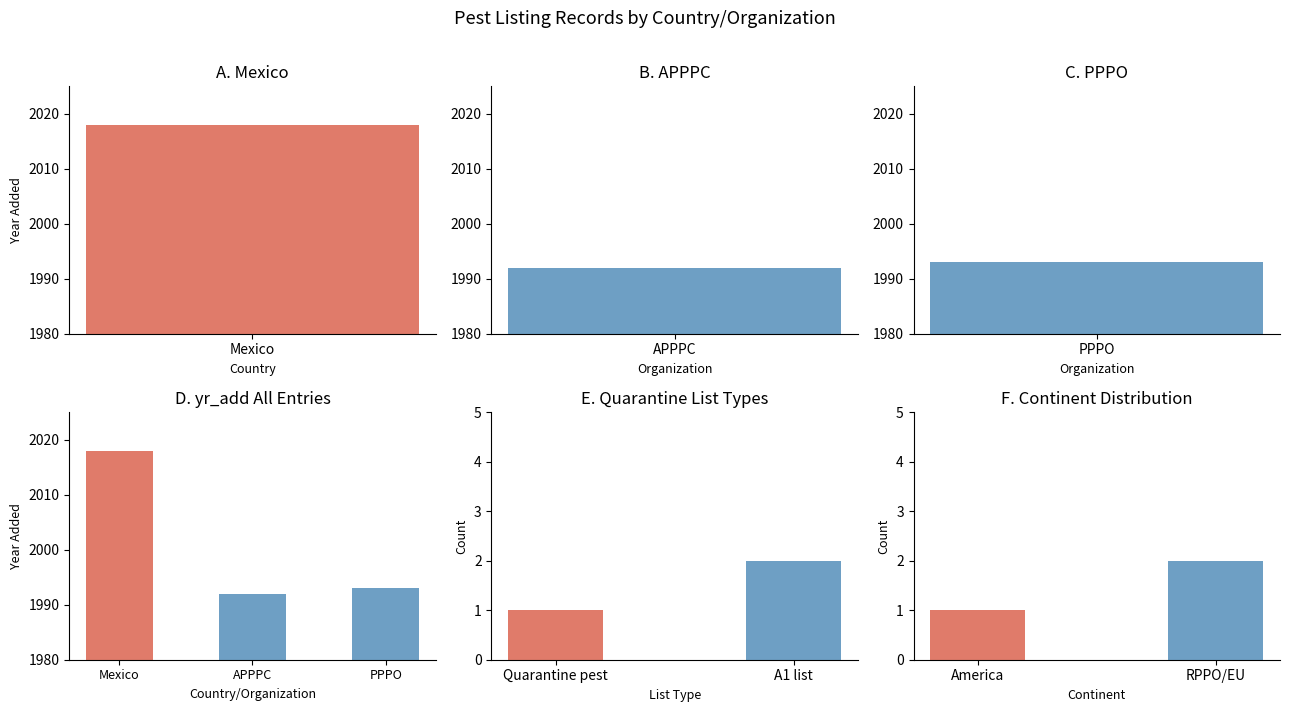

Where does the data first go above 1993?

Mexico